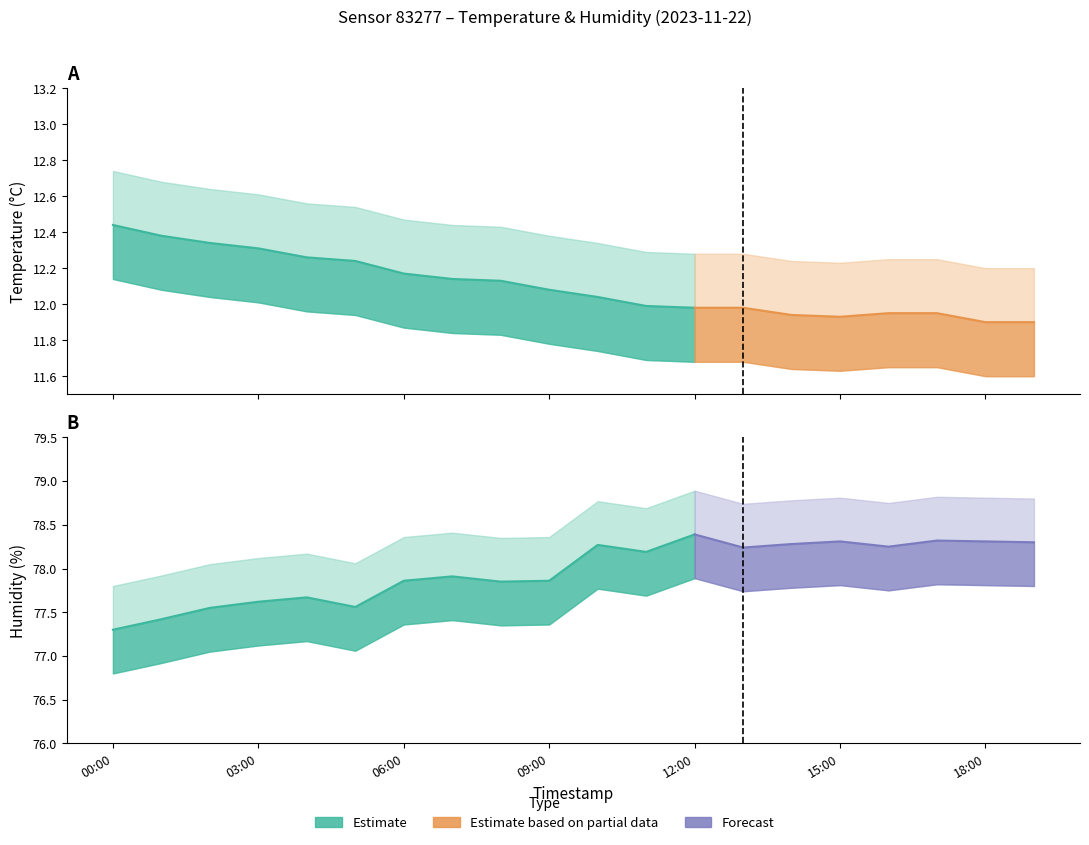

Reading left to right, transcribe all the data shown in this chart.

temperature: 12.4	12.4	12.3	12.3	12.3	12.2	12.2	12.1	12.1	12.1	12.0	12.0	12.0	12.0	11.9	11.9	11.9	11.9	11.9	11.9
temp_upper: 12.7	12.7	12.6	12.6	12.6	12.5	12.5	12.4	12.4	12.4	12.3	12.3	12.3	12.3	12.2	12.2	12.2	12.2	12.2	12.2
temp_lower: 12.1	12.1	12.0	12.0	12.0	11.9	11.9	11.8	11.8	11.8	11.7	11.7	11.7	11.7	11.6	11.6	11.7	11.7	11.6	11.6
humidity: 77.3	77.4	77.5	77.6	77.7	77.6	77.9	77.9	77.8	77.9	78.3	78.2	78.4	78.2	78.3	78.3	78.2	78.3	78.3	78.3
humidity_upper: 77.8	77.9	78.0	78.1	78.2	78.1	78.4	78.4	78.3	78.4	78.8	78.7	78.9	78.7	78.8	78.8	78.8	78.8	78.8	78.8
humidity_lower: 76.8	76.9	77.0	77.1	77.2	77.1	77.4	77.4	77.3	77.4	77.8	77.7	77.9	77.7	77.8	77.8	77.8	77.8	77.8	77.8